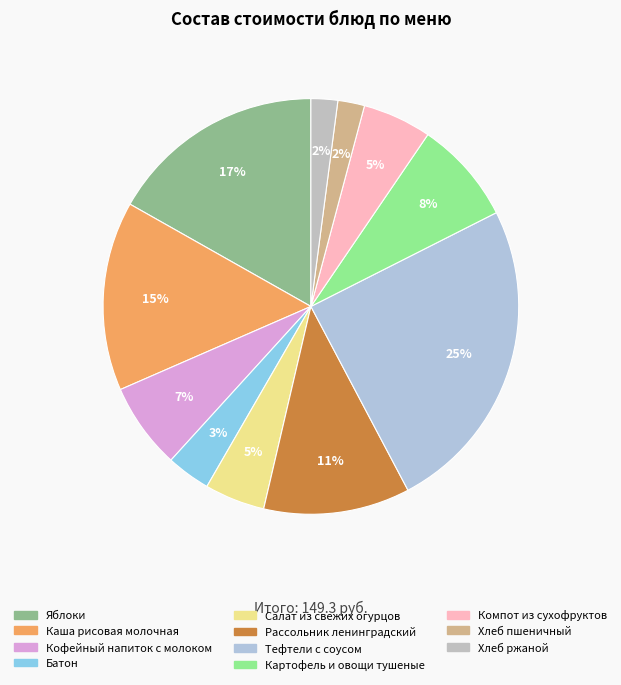

True or false: Кофейный напиток с молоком accounts for 1% of the total.

False